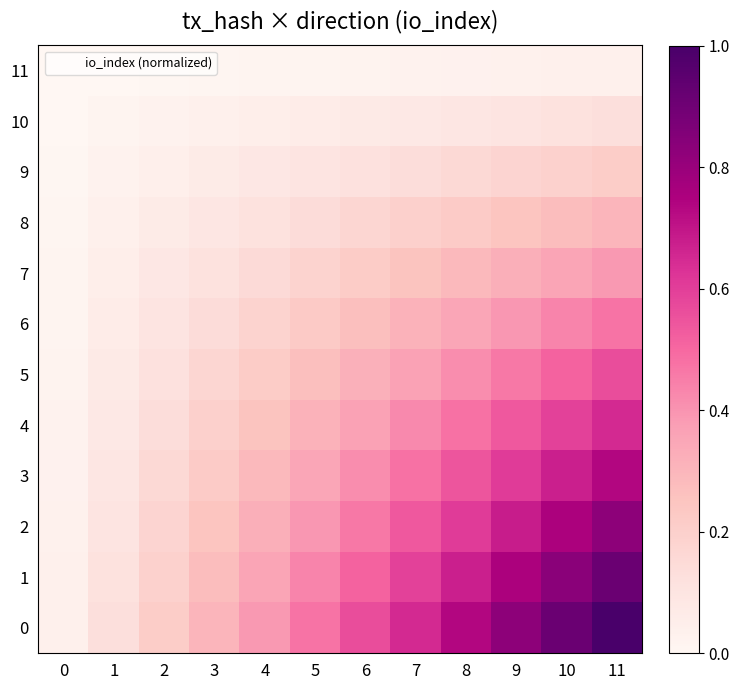

Reading left to right, transcribe all the data shown in this chart.

0: 0=0.0	1=0.1	2=0.2	3=0.3	4=0.4	5=0.5	6=0.6	7=0.7	8=0.7	9=0.8	10=0.9	11=1.0
1: 0=0.0	1=0.1	2=0.2	3=0.3	4=0.4	5=0.4	6=0.5	7=0.6	8=0.7	9=0.8	10=0.8	11=0.9
2: 0=0.0	1=0.1	2=0.2	3=0.2	4=0.3	5=0.4	6=0.5	7=0.5	8=0.6	9=0.7	10=0.8	11=0.8
3: 0=0.0	1=0.1	2=0.2	3=0.2	4=0.3	5=0.4	6=0.4	7=0.5	8=0.5	9=0.6	10=0.7	11=0.7
4: 0=0.0	1=0.1	2=0.1	3=0.2	4=0.3	5=0.3	6=0.4	7=0.4	8=0.5	9=0.5	10=0.6	11=0.7
5: 0=0.0	1=0.1	2=0.1	3=0.2	4=0.2	5=0.3	6=0.3	7=0.4	8=0.4	9=0.5	10=0.5	11=0.6
6: 0=0.0	1=0.1	2=0.1	3=0.1	4=0.2	5=0.2	6=0.3	7=0.3	8=0.4	9=0.4	10=0.4	11=0.5
7: 0=0.0	1=0.0	2=0.1	3=0.1	4=0.2	5=0.2	6=0.2	7=0.3	8=0.3	9=0.3	10=0.4	11=0.4
8: 0=0.0	1=0.0	2=0.1	3=0.1	4=0.1	5=0.1	6=0.2	7=0.2	8=0.2	9=0.2	10=0.3	11=0.3
9: 0=0.0	1=0.0	2=0.0	3=0.1	4=0.1	5=0.1	6=0.1	7=0.1	8=0.2	9=0.2	10=0.2	11=0.2
10: 0=0.0	1=0.0	2=0.0	3=0.0	4=0.0	5=0.1	6=0.1	7=0.1	8=0.1	9=0.1	10=0.1	11=0.1
11: 0=0.0	1=0.0	2=0.0	3=0.0	4=0.0	5=0.0	6=0.0	7=0.0	8=0.0	9=0.0	10=0.0	11=0.0